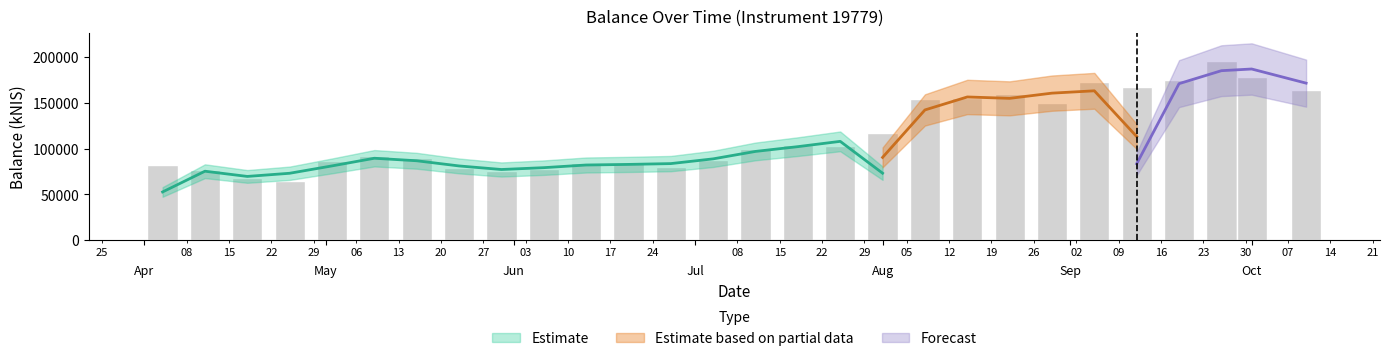

True or false: the data shows 86764.2 at May.

True